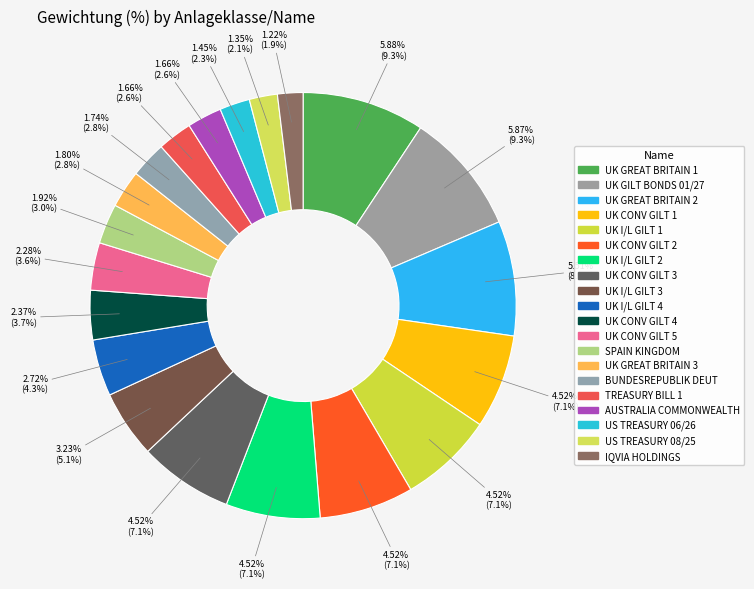

Which category has the biggest portion of the pie?

UK GREAT BRITAIN 1